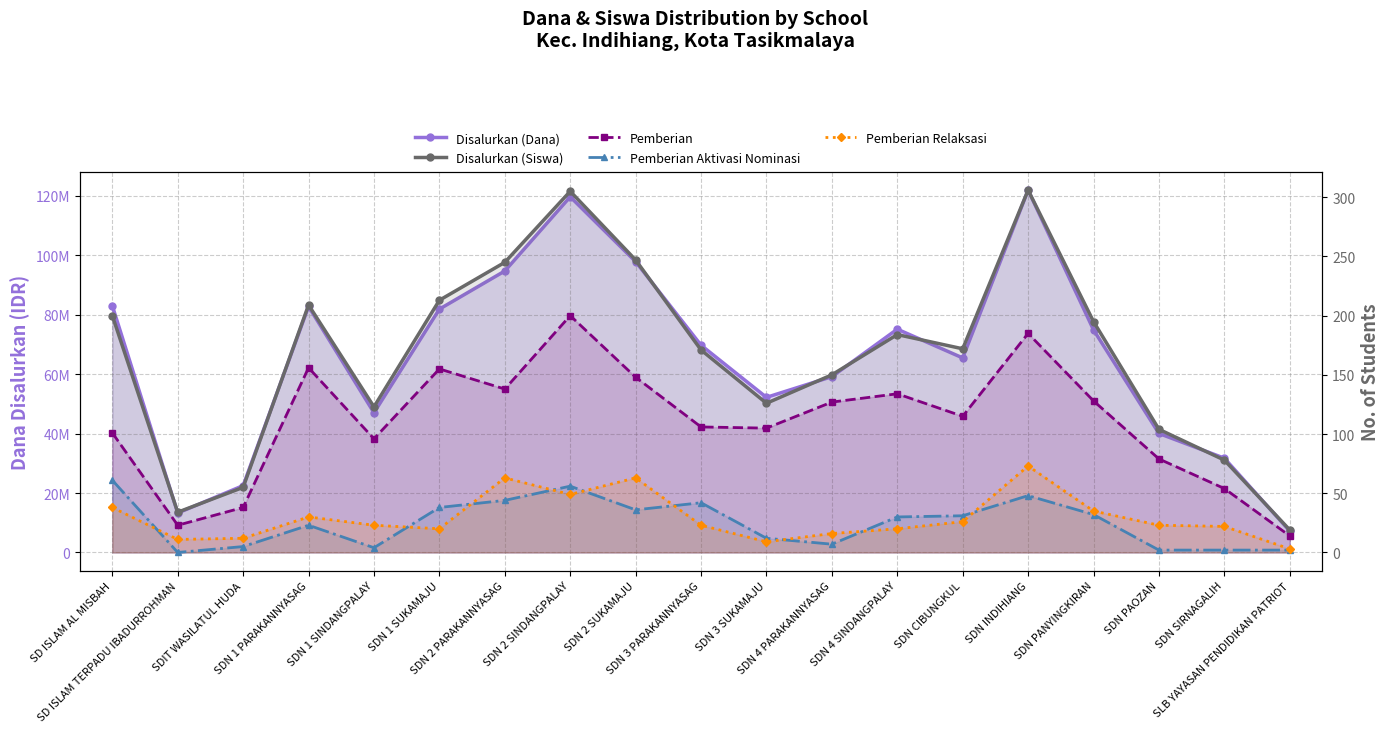

How many lines are shown in the chart?

5